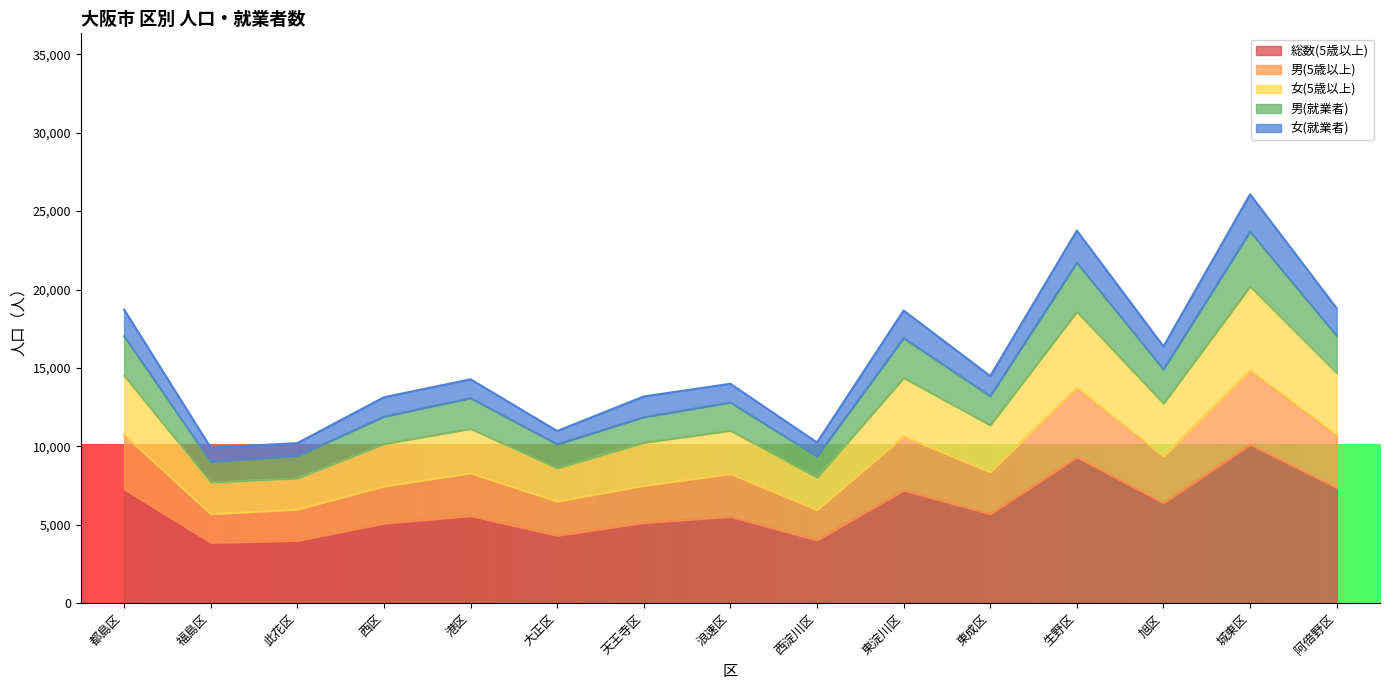

What is the average value of the 男(5歳以上) series?

8922